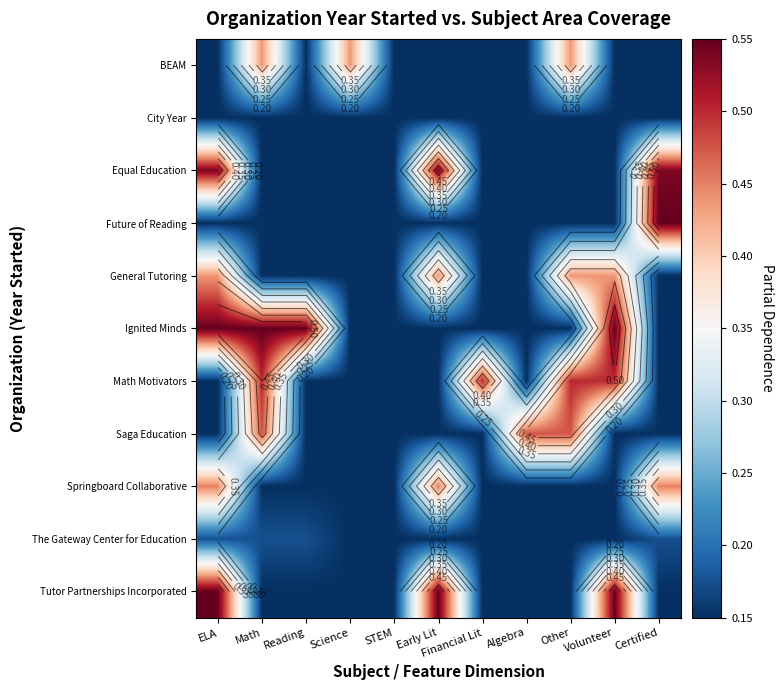

At which category is the sum across all series the highest?

ELA